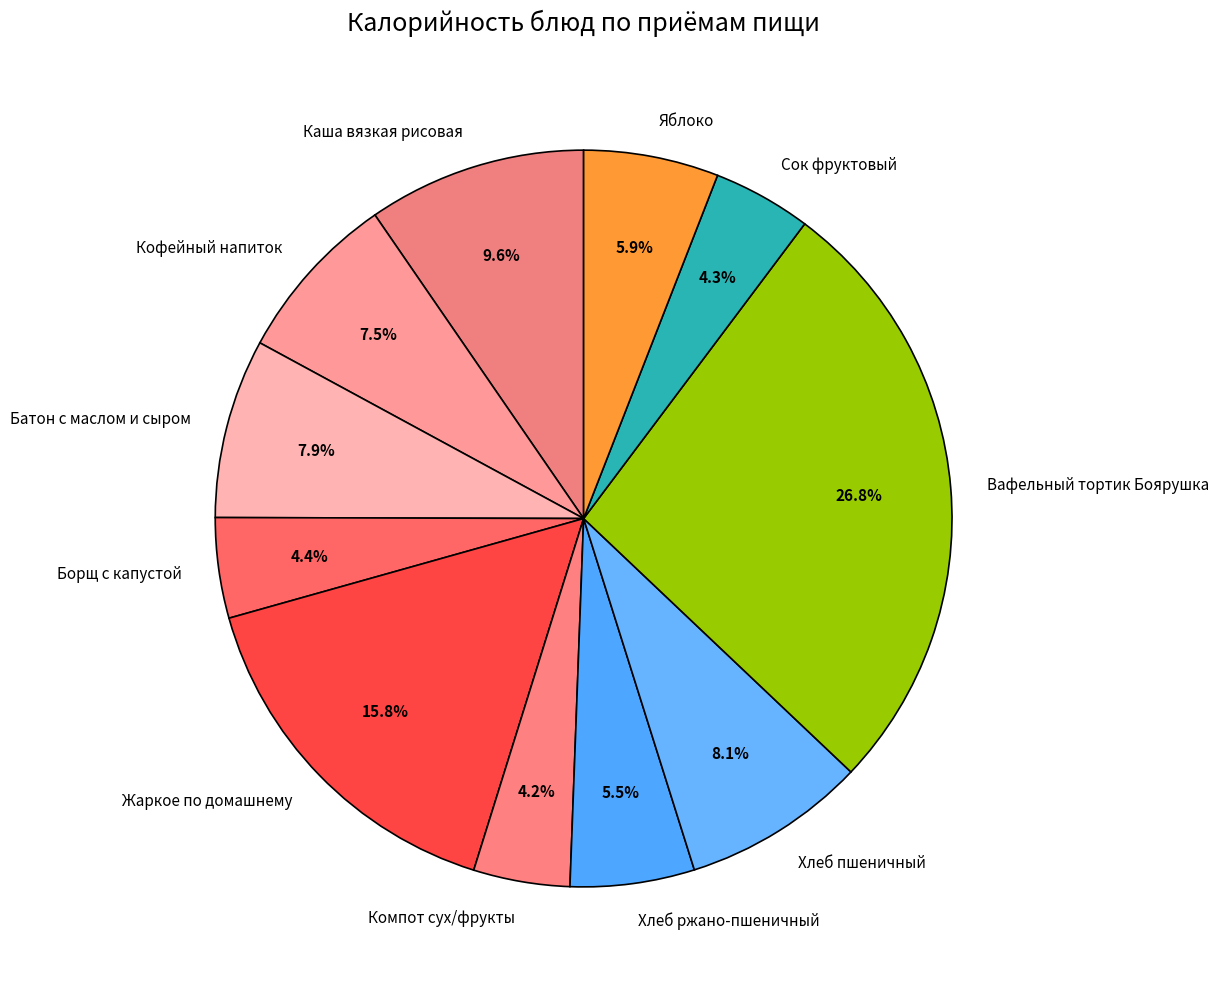

Do Хлеб ржано-пшеничный and Жаркое по домашнему together represent more than half of the pie?

No